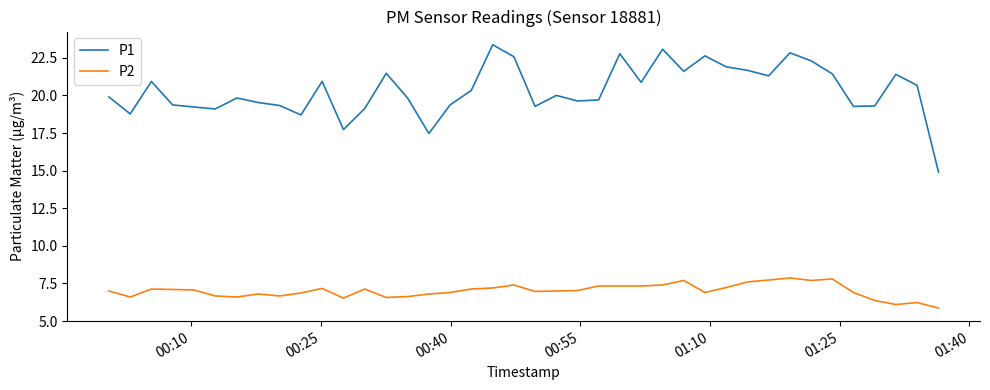

Which series has the largest range (max minus min)?

P1